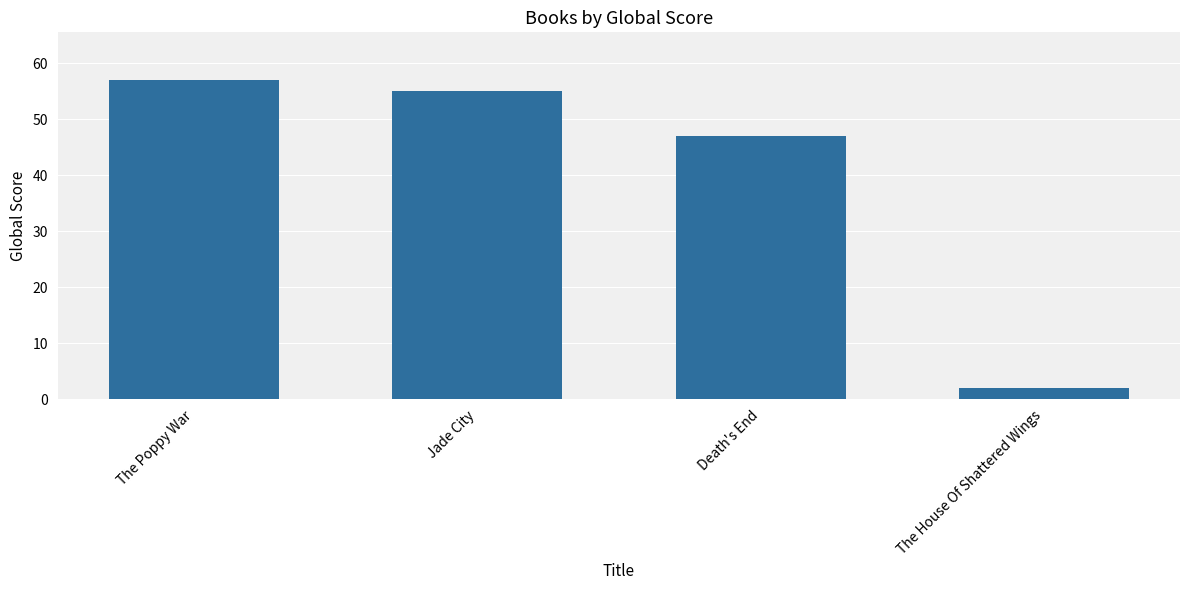

Between The House Of Shattered Wings and Jade City, which is larger?

Jade City